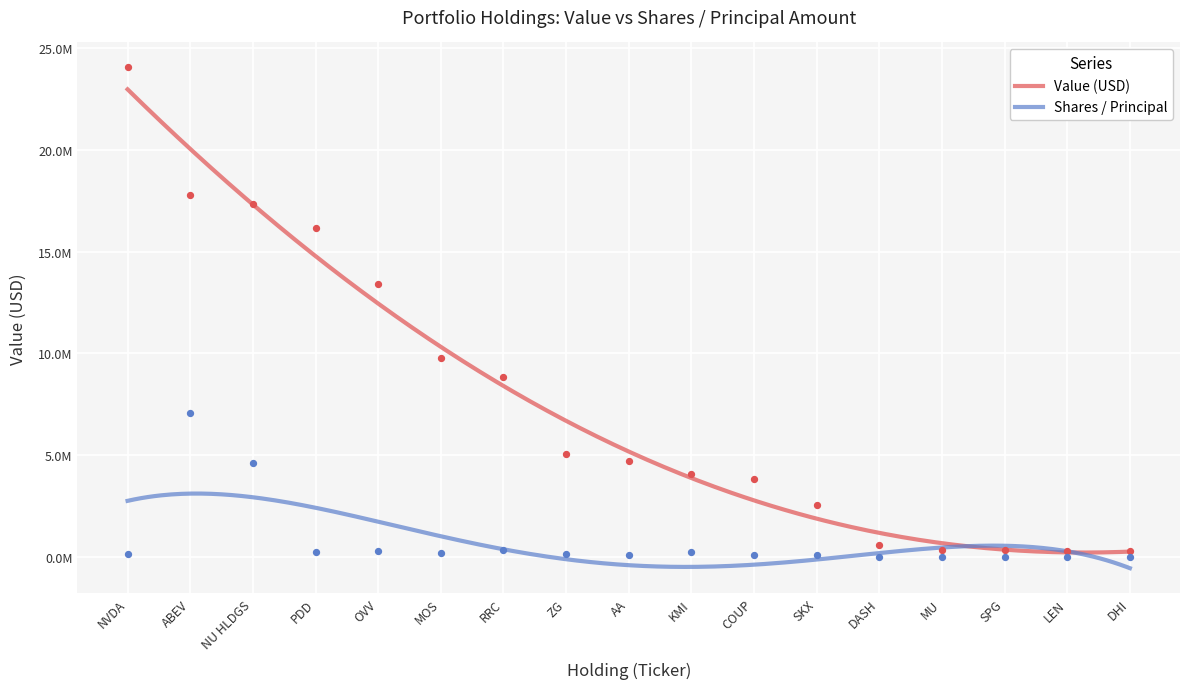

Which series contains the highest Y value?

Value (USD)